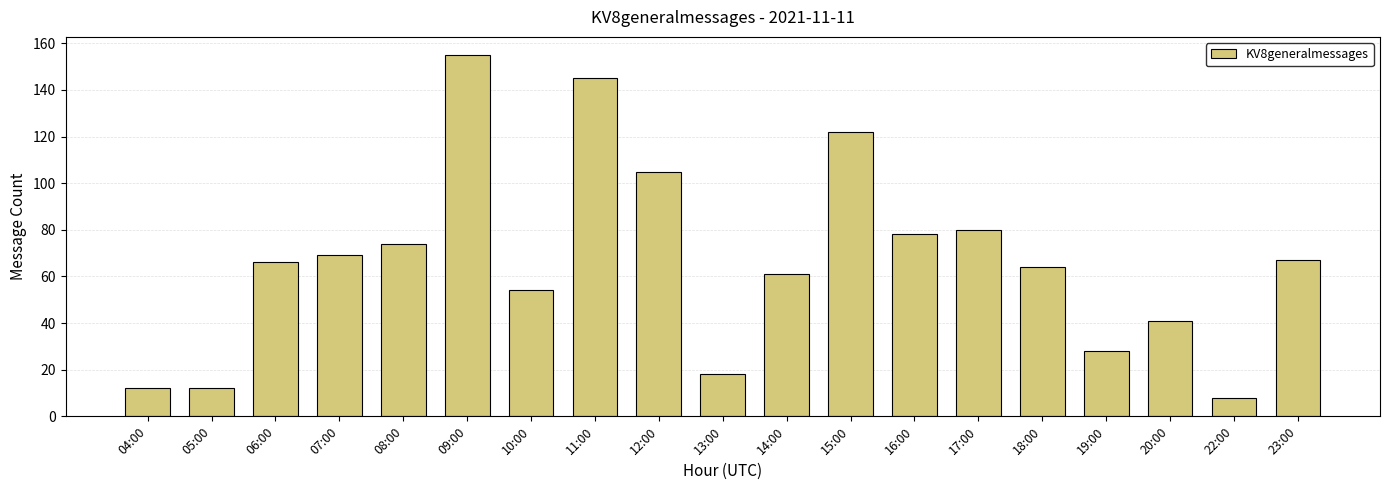

What is the change in value from 04:00 to 18:00?

+52